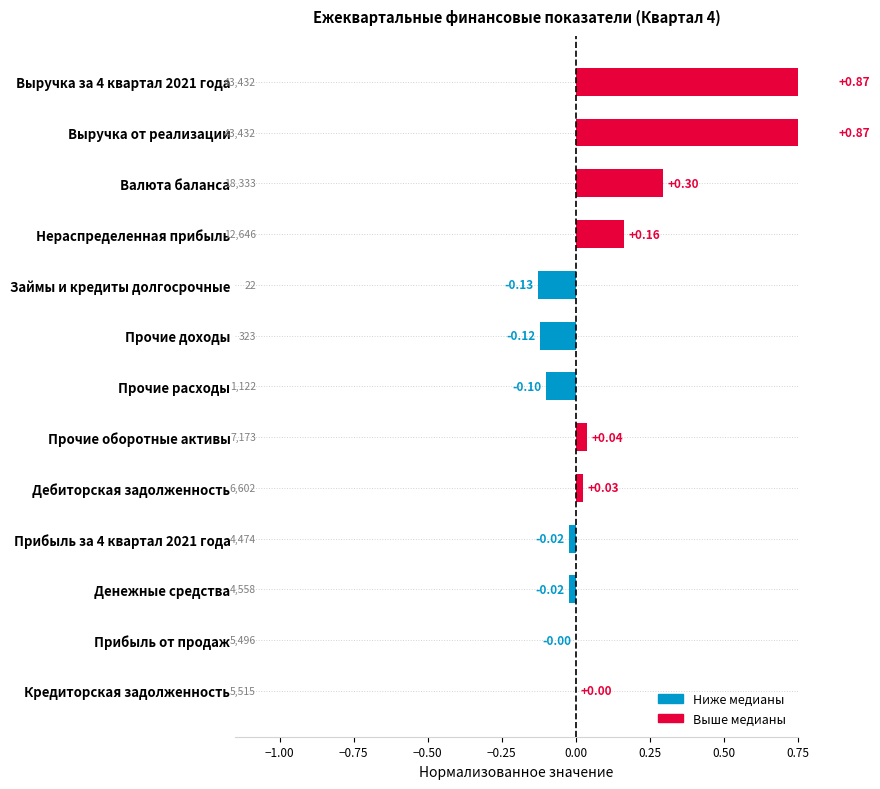

What is the difference between the maximum and minimum values?

1.0